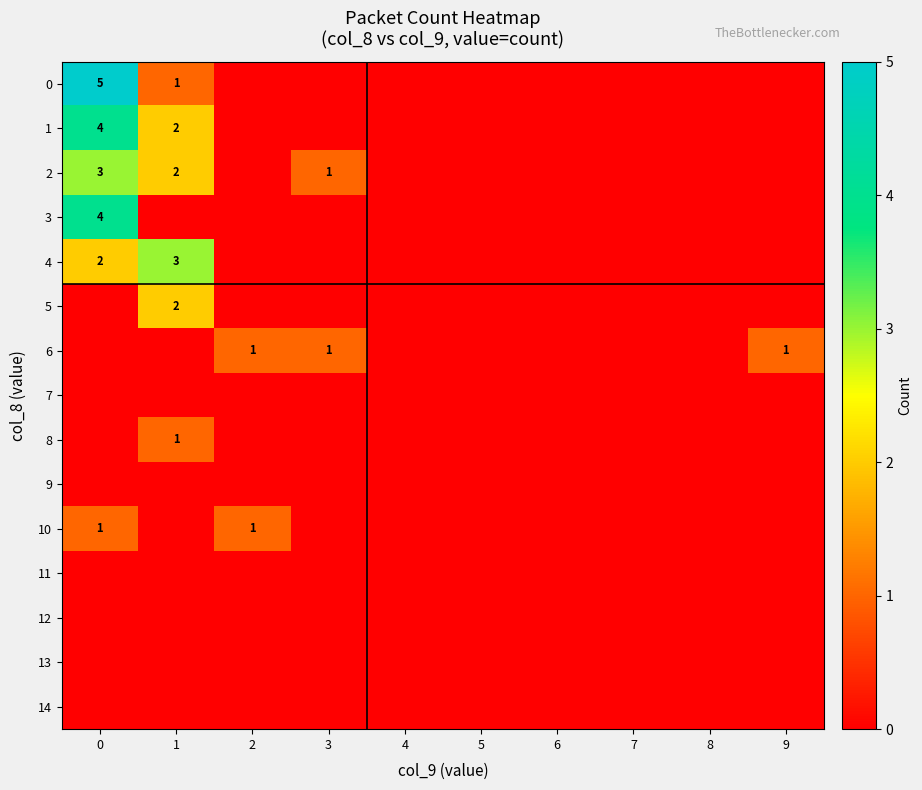

Count the number of categories in the chart.

10